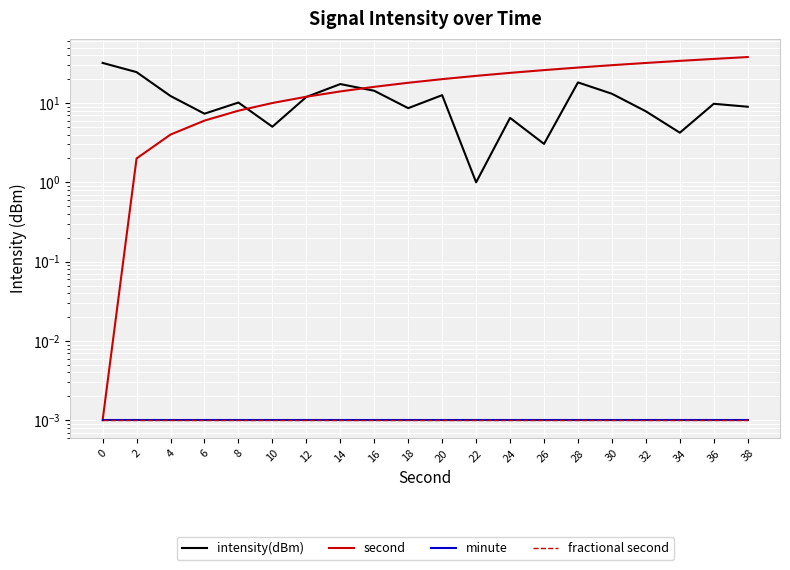

What is the spread (max minus min) of values at 36?

36.0